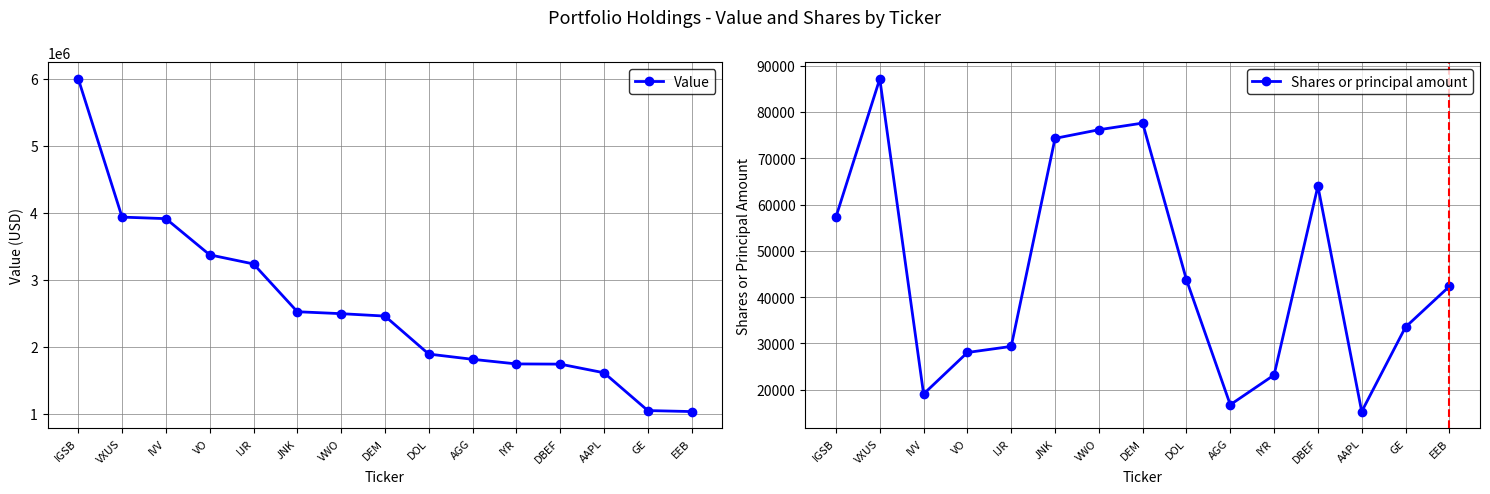

Reading left to right, transcribe all the data shown in this chart.

Value: IGSB=5996000	VXUS=3932000	IVV=3909000	VO=3369000	IJR=3233000	JNK=2520000	VWO=2491000	DEM=2455000	DOL=1888000	AGG=1810000	IYR=1741000	DBEF=1738000	AAPL=1609000	GE=1045000	EEB=1030000
Shares or principal amount: IGSB=57327	VXUS=87169	IVV=19081	VO=28050	IJR=29364	JNK=74300	VWO=76163	DEM=77603	DOL=43743	AGG=16758	IYR=23186	DBEF=63990	AAPL=15287	GE=33537	EEB=42324